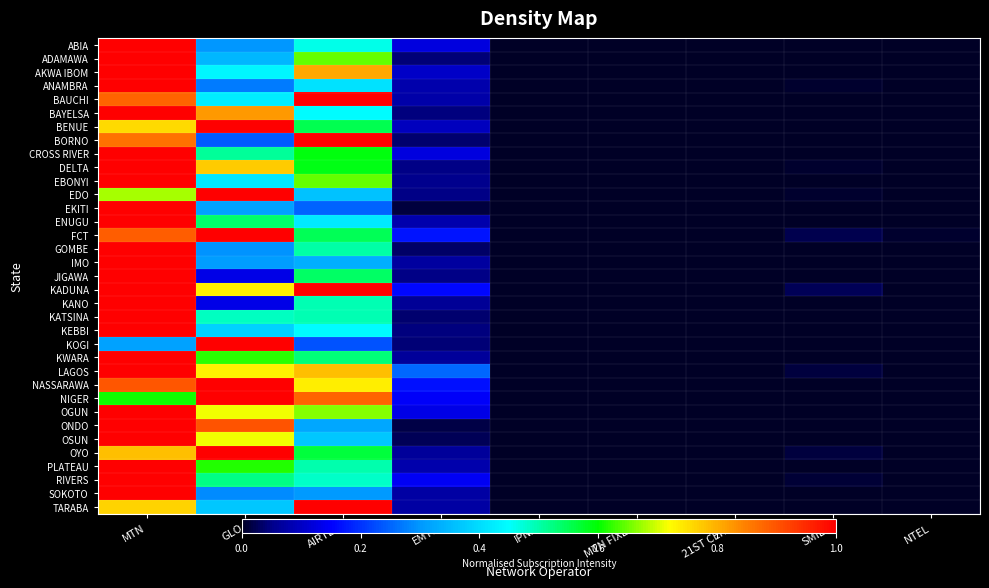

Reading left to right, list all the values displayed in this chart.

ABIA: MTN=1.0	GLO=0.3	AIRTEL=0.5	EMTS=0.1	IPNX=0.0	MTN FIXED=0.0	21ST CENT=0.0	SMILE=0.0	NTEL=0.0
ADAMAWA: MTN=1.0	GLO=0.3	AIRTEL=0.6	EMTS=0.0	IPNX=0.0	MTN FIXED=0.0	21ST CENT=0.0	SMILE=0.0	NTEL=0.0
AKWA IBOM: MTN=1.0	GLO=0.4	AIRTEL=0.8	EMTS=0.1	IPNX=0.0	MTN FIXED=0.0	21ST CENT=0.0	SMILE=0.0	NTEL=0.0
ANAMBRA: MTN=1.0	GLO=0.3	AIRTEL=0.4	EMTS=0.1	IPNX=0.0	MTN FIXED=0.0	21ST CENT=0.0	SMILE=0.0	NTEL=0.0
BAUCHI: MTN=0.9	GLO=0.4	AIRTEL=1.0	EMTS=0.1	IPNX=0.0	MTN FIXED=0.0	21ST CENT=0.0	SMILE=0.0	NTEL=0.0
BAYELSA: MTN=1.0	GLO=0.8	AIRTEL=0.4	EMTS=0.0	IPNX=0.0	MTN FIXED=0.0	21ST CENT=0.0	SMILE=0.0	NTEL=0.0
BENUE: MTN=0.8	GLO=1.0	AIRTEL=0.6	EMTS=0.1	IPNX=0.0	MTN FIXED=0.0	21ST CENT=0.0	SMILE=0.0	NTEL=0.0
BORNO: MTN=0.9	GLO=0.2	AIRTEL=1.0	EMTS=0.0	IPNX=0.0	MTN FIXED=0.0	21ST CENT=0.0	SMILE=0.0	NTEL=0.0
CROSS RIVER: MTN=1.0	GLO=0.5	AIRTEL=0.6	EMTS=0.1	IPNX=0.0	MTN FIXED=0.0	21ST CENT=0.0	SMILE=0.0	NTEL=0.0
DELTA: MTN=1.0	GLO=0.8	AIRTEL=0.6	EMTS=0.0	IPNX=0.0	MTN FIXED=0.0	21ST CENT=0.0	SMILE=0.0	NTEL=0.0
EBONYI: MTN=1.0	GLO=0.4	AIRTEL=0.6	EMTS=0.1	IPNX=0.0	MTN FIXED=0.0	21ST CENT=0.0	SMILE=0.0	NTEL=0.0
EDO: MTN=0.7	GLO=1.0	AIRTEL=0.4	EMTS=0.0	IPNX=0.0	MTN FIXED=0.0	21ST CENT=0.0	SMILE=0.0	NTEL=0.0
EKITI: MTN=1.0	GLO=0.3	AIRTEL=0.2	EMTS=0.0	IPNX=0.0	MTN FIXED=0.0	21ST CENT=0.0	SMILE=0.0	NTEL=0.0
ENUGU: MTN=1.0	GLO=0.5	AIRTEL=0.4	EMTS=0.1	IPNX=0.0	MTN FIXED=0.0	21ST CENT=0.0	SMILE=0.0	NTEL=0.0
FCT: MTN=0.9	GLO=1.0	AIRTEL=0.6	EMTS=0.2	IPNX=0.0	MTN FIXED=0.0	21ST CENT=0.0	SMILE=0.0	NTEL=0.0
GOMBE: MTN=1.0	GLO=0.3	AIRTEL=0.5	EMTS=0.0	IPNX=0.0	MTN FIXED=0.0	21ST CENT=0.0	SMILE=0.0	NTEL=0.0
IMO: MTN=1.0	GLO=0.3	AIRTEL=0.3	EMTS=0.1	IPNX=0.0	MTN FIXED=0.0	21ST CENT=0.0	SMILE=0.0	NTEL=0.0
JIGAWA: MTN=1.0	GLO=0.1	AIRTEL=0.5	EMTS=0.0	IPNX=0.0	MTN FIXED=0.0	21ST CENT=0.0	SMILE=0.0	NTEL=0.0
KADUNA: MTN=1.0	GLO=0.7	AIRTEL=1.0	EMTS=0.2	IPNX=0.0	MTN FIXED=0.0	21ST CENT=0.0	SMILE=0.0	NTEL=0.0
KANO: MTN=1.0	GLO=0.1	AIRTEL=0.5	EMTS=0.1	IPNX=0.0	MTN FIXED=0.0	21ST CENT=0.0	SMILE=0.0	NTEL=0.0
KATSINA: MTN=1.0	GLO=0.5	AIRTEL=0.5	EMTS=0.0	IPNX=0.0	MTN FIXED=0.0	21ST CENT=0.0	SMILE=0.0	NTEL=0.0
KEBBI: MTN=1.0	GLO=0.4	AIRTEL=0.4	EMTS=0.0	IPNX=0.0	MTN FIXED=0.0	21ST CENT=0.0	SMILE=0.0	NTEL=0.0
KOGI: MTN=0.3	GLO=1.0	AIRTEL=0.2	EMTS=0.0	IPNX=0.0	MTN FIXED=0.0	21ST CENT=0.0	SMILE=0.0	NTEL=0.0
KWARA: MTN=1.0	GLO=0.6	AIRTEL=0.5	EMTS=0.1	IPNX=0.0	MTN FIXED=0.0	21ST CENT=0.0	SMILE=0.0	NTEL=0.0
LAGOS: MTN=1.0	GLO=0.7	AIRTEL=0.8	EMTS=0.3	IPNX=0.0	MTN FIXED=0.0	21ST CENT=0.0	SMILE=0.0	NTEL=0.0
NASSARAWA: MTN=0.9	GLO=1.0	AIRTEL=0.7	EMTS=0.2	IPNX=0.0	MTN FIXED=0.0	21ST CENT=0.0	SMILE=0.0	NTEL=0.0
NIGER: MTN=0.6	GLO=1.0	AIRTEL=0.9	EMTS=0.1	IPNX=0.0	MTN FIXED=0.0	21ST CENT=0.0	SMILE=0.0	NTEL=0.0
OGUN: MTN=1.0	GLO=0.7	AIRTEL=0.7	EMTS=0.1	IPNX=0.0	MTN FIXED=0.0	21ST CENT=0.0	SMILE=0.0	NTEL=0.0
ONDO: MTN=1.0	GLO=0.9	AIRTEL=0.3	EMTS=0.0	IPNX=0.0	MTN FIXED=0.0	21ST CENT=0.0	SMILE=0.0	NTEL=0.0
OSUN: MTN=1.0	GLO=0.7	AIRTEL=0.4	EMTS=0.0	IPNX=0.0	MTN FIXED=0.0	21ST CENT=0.0	SMILE=0.0	NTEL=0.0
OYO: MTN=0.8	GLO=1.0	AIRTEL=0.6	EMTS=0.1	IPNX=0.0	MTN FIXED=0.0	21ST CENT=0.0	SMILE=0.0	NTEL=0.0
PLATEAU: MTN=1.0	GLO=0.6	AIRTEL=0.5	EMTS=0.1	IPNX=0.0	MTN FIXED=0.0	21ST CENT=0.0	SMILE=0.0	NTEL=0.0
RIVERS: MTN=1.0	GLO=0.5	AIRTEL=0.5	EMTS=0.1	IPNX=0.0	MTN FIXED=0.0	21ST CENT=0.0	SMILE=0.0	NTEL=0.0
SOKOTO: MTN=1.0	GLO=0.3	AIRTEL=0.3	EMTS=0.1	IPNX=0.0	MTN FIXED=0.0	21ST CENT=0.0	SMILE=0.0	NTEL=0.0
TARABA: MTN=0.8	GLO=0.4	AIRTEL=1.0	EMTS=0.1	IPNX=0.0	MTN FIXED=0.0	21ST CENT=0.0	SMILE=0.0	NTEL=0.0